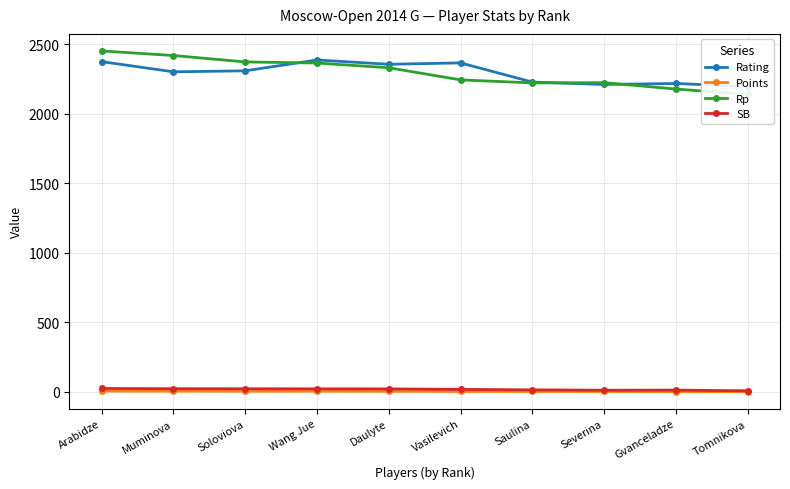

Rank the categories by Rp value from lowest to highest.

Tomnikova, Gvanceladze, Saulina, Severina, Vasilevich, Daulyte, Wang Jue, Soloviova, Muminova, Arabidze